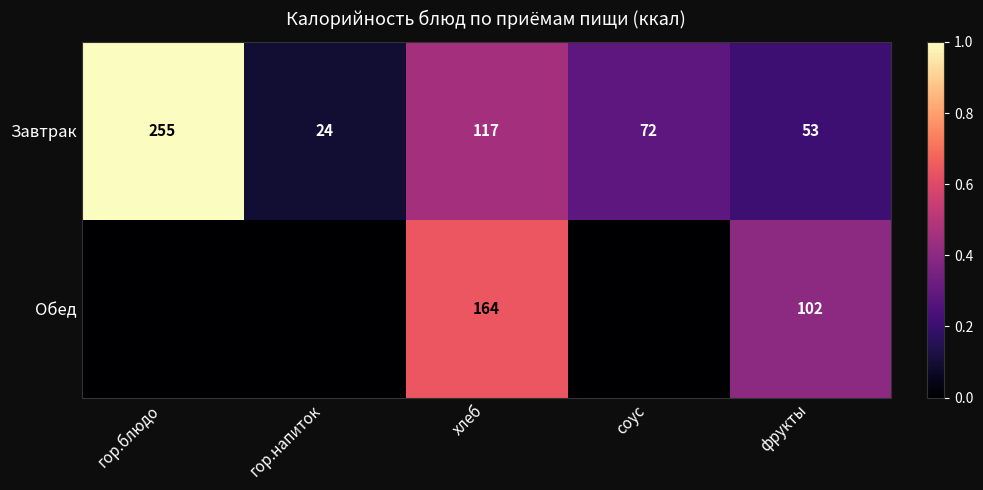

What is the spread (max minus min) of values at соус?

0.3